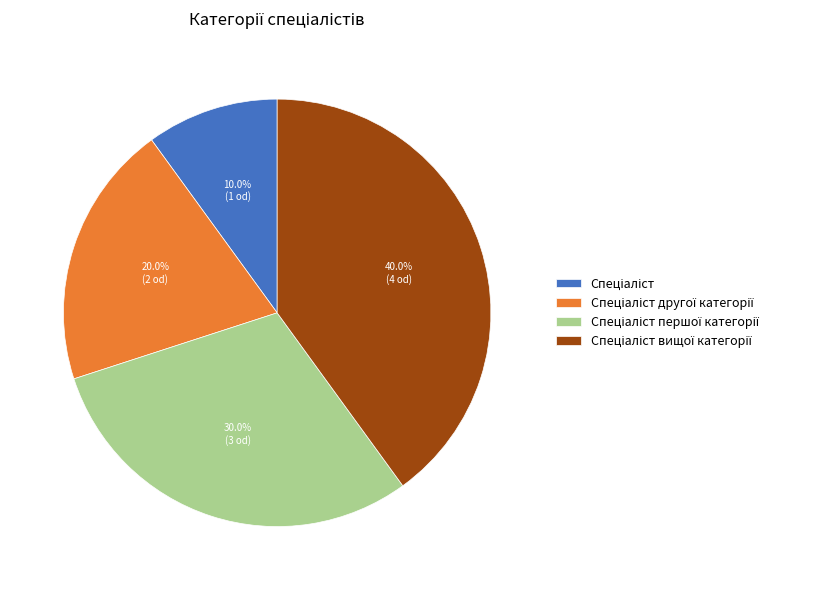

Is there any slice that represents more than half of the pie?

No